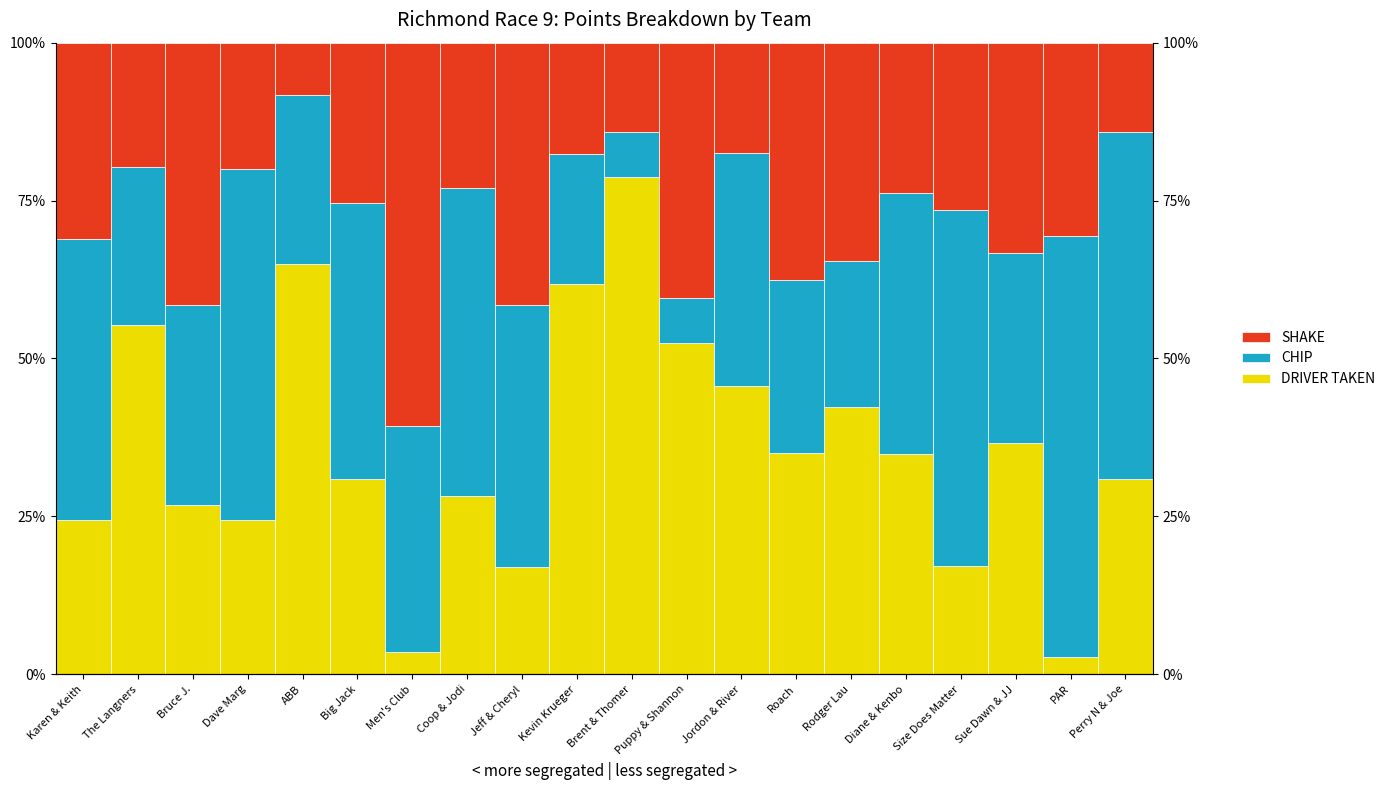

Which series has the largest total across all categories?

CHIP